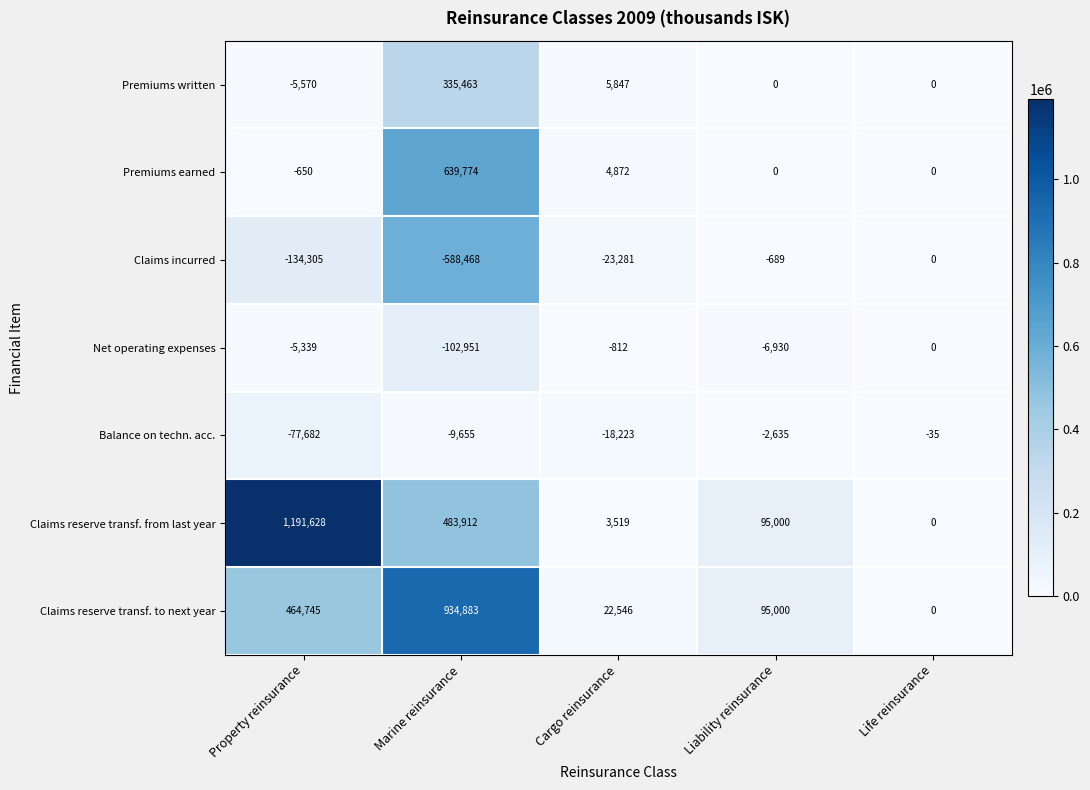

True or false: Claims reserve transf. to next year has a value of 95000 at Liability reinsurance.

True